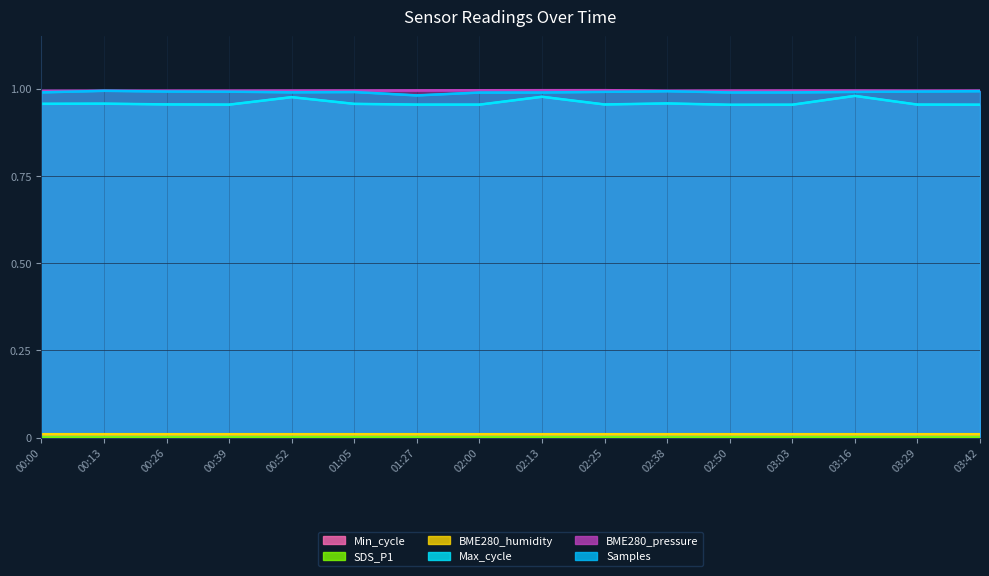

Which series has the largest range (max minus min)?

Max_cycle